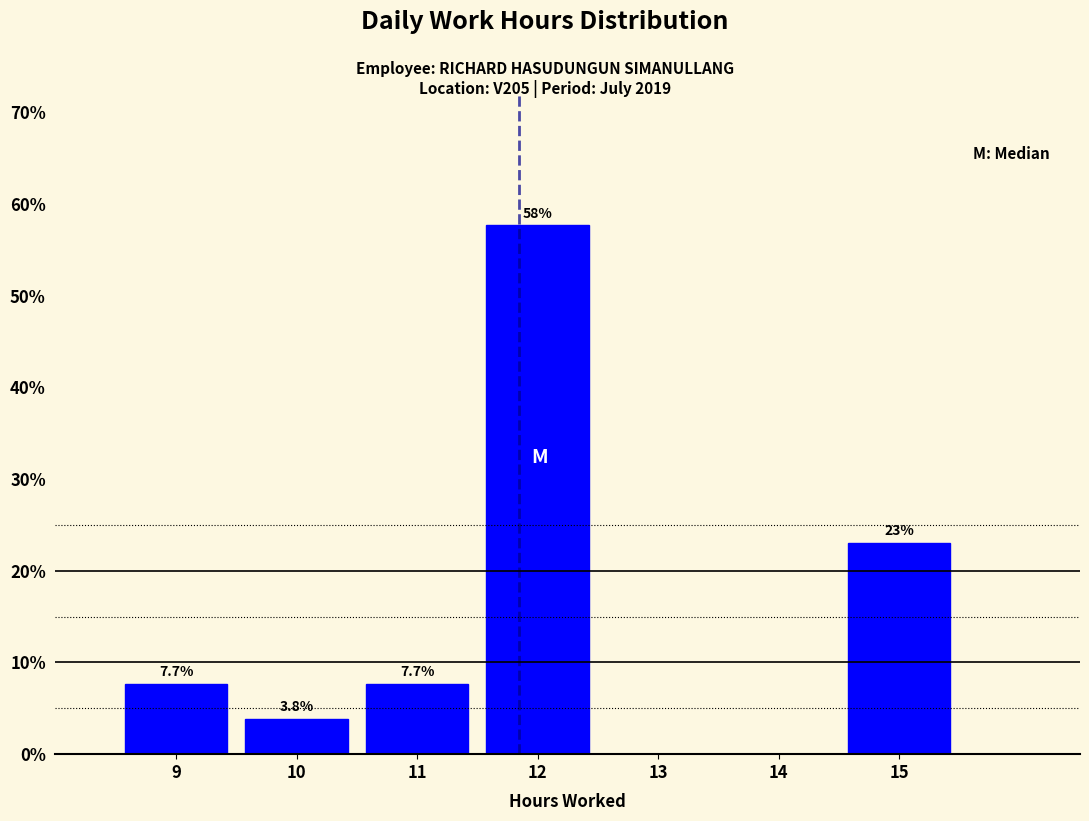

Which range on the x-axis has the tallest bar?

11.5 to 12.5